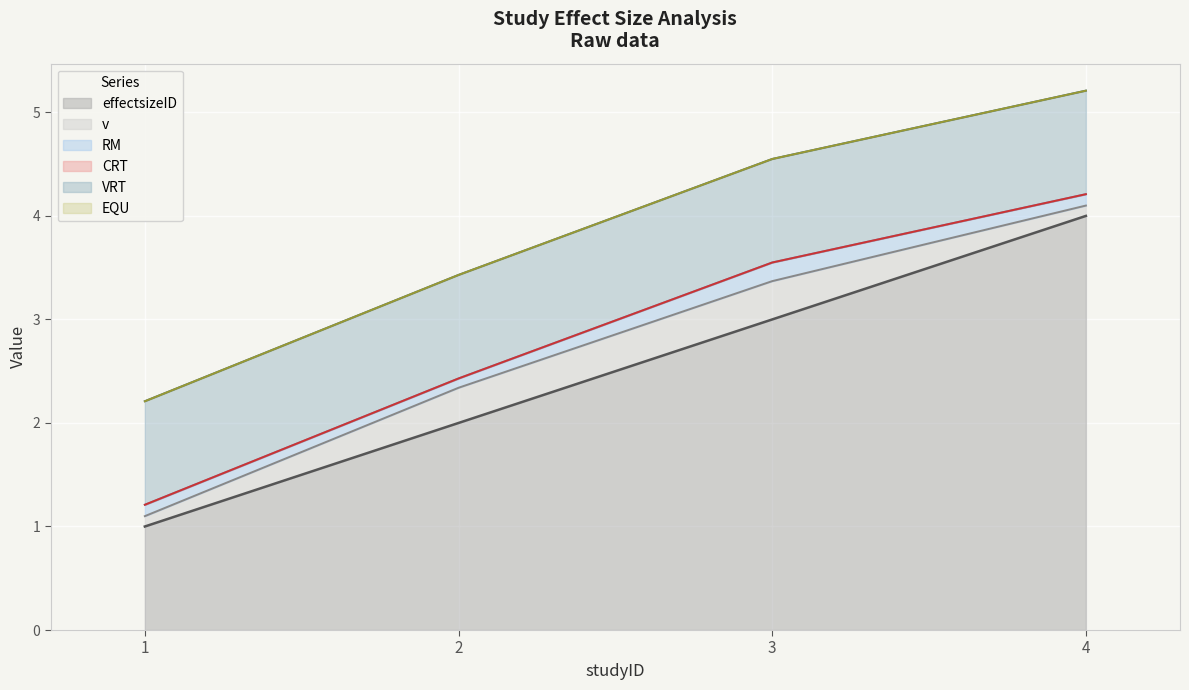

At how many categories does at least one series exceed 0?

4